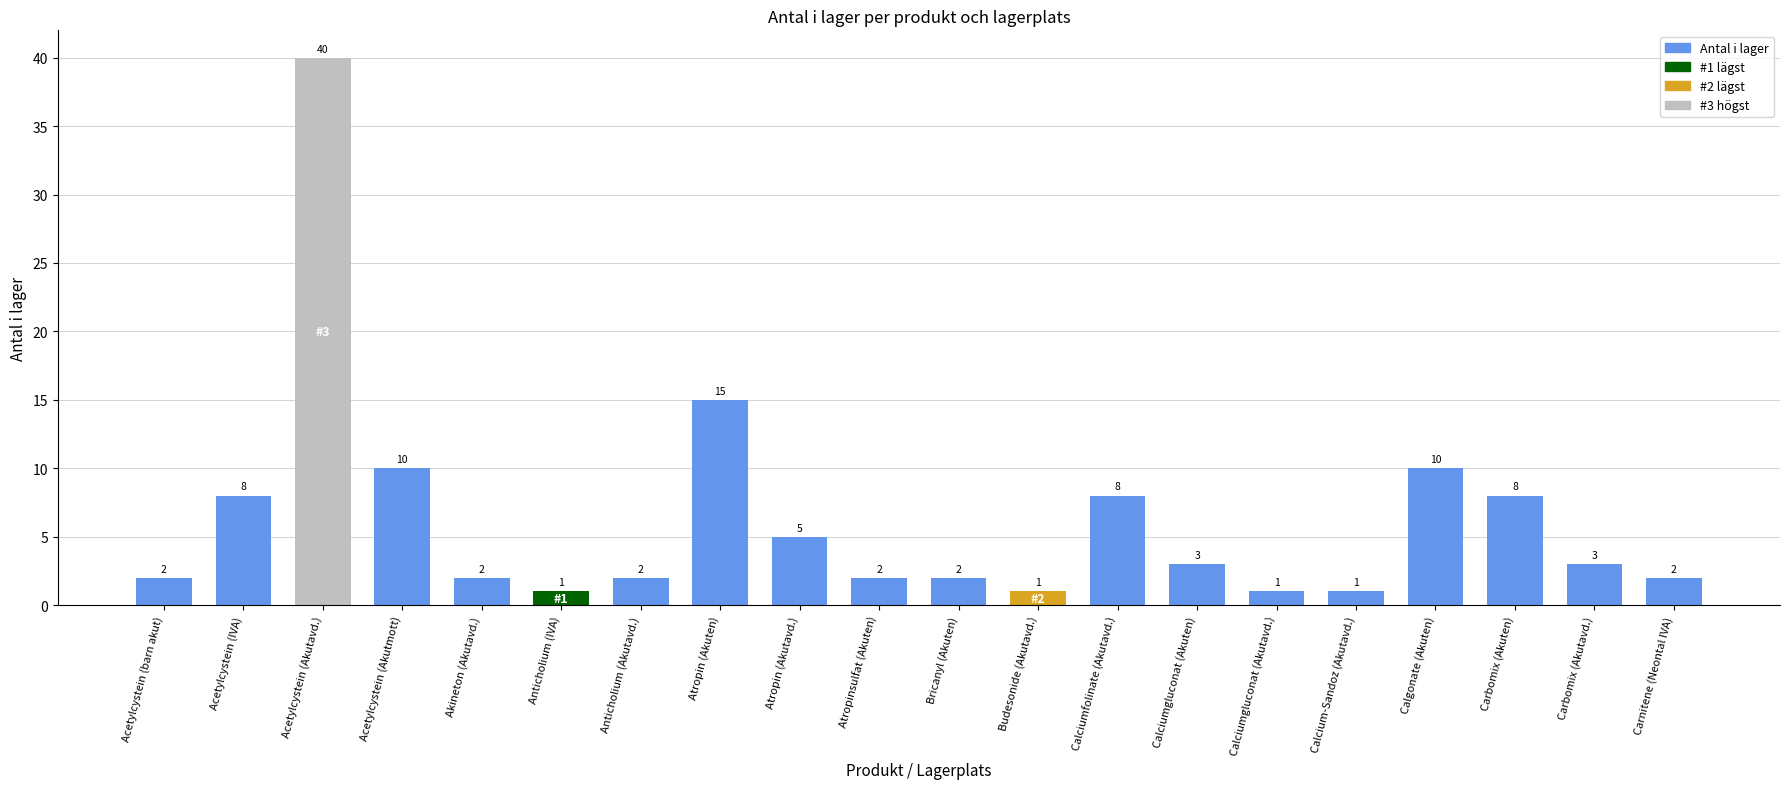

Reading left to right, what are all the values shown in this chart?

Acetylcystein (barn akut)=2	Acetylcystein (IVA)=8	Acetylcystein (Akutavd.)=40	Acetylcystein (Akutmott)=10	Akineton (Akutavd.)=2	Anticholium (IVA)=1	Anticholium (Akutavd.)=2	Atropin (Akuten)=15	Atropin (Akutavd.)=5	Atropinsulfat (Akuten)=2	Bricanyl (Akuten)=2	Budesonide (Akutavd.)=1	Calciumfolinate (Akutavd.)=8	Calciumgluconat (Akuten)=3	Calciumgluconat (Akutavd.)=1	Calcium-Sandoz (Akutavd.)=1	Calgonate (Akuten)=10	Carbomix (Akuten)=8	Carbomix (Akutavd.)=3	Carnitene (Neontal IVA)=2